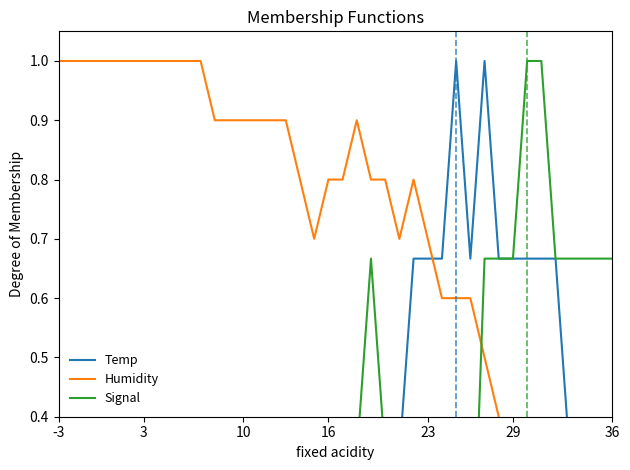

How many times do Humidity and Signal cross each other?

1